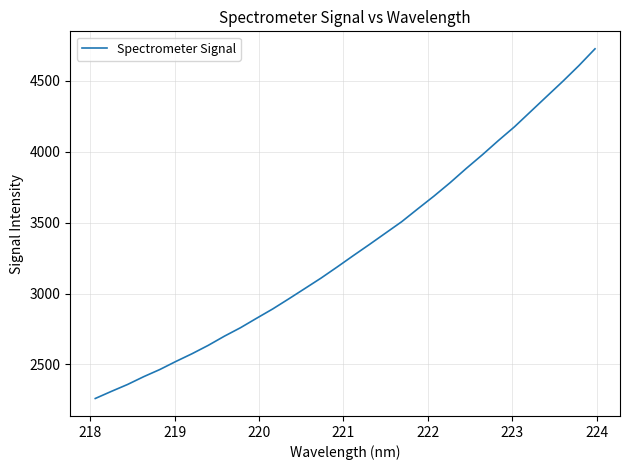

What is the smallest value displayed?

2260.2